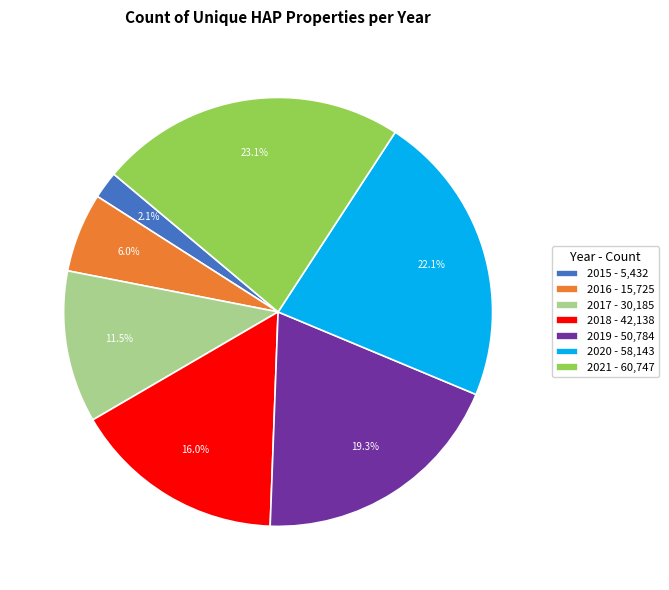

True or false: 2021 accounts for 23% of the total.

True